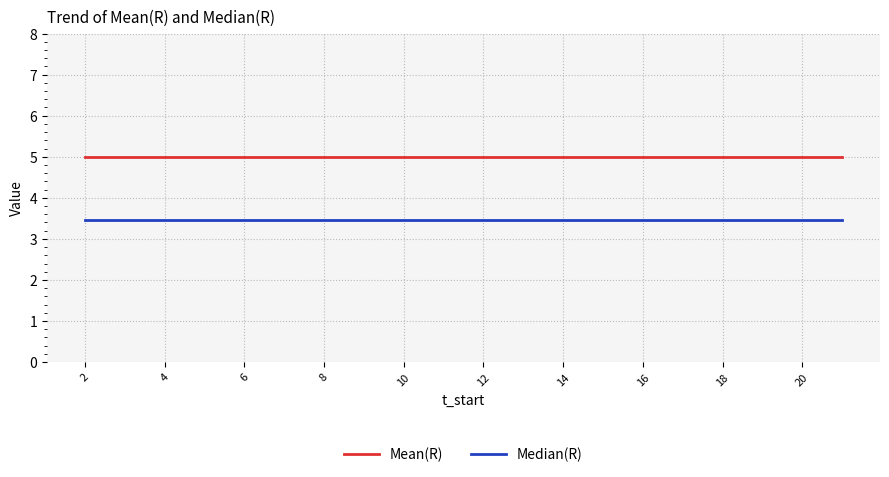

List the series in order of their overall mean, lowest first.

Median(R), Mean(R)